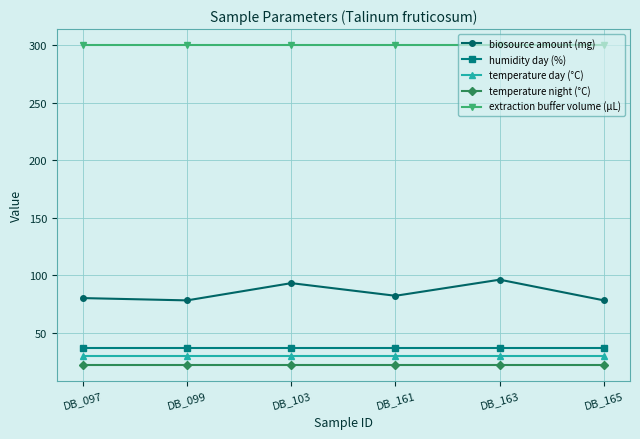

How many distinct data groups are displayed?

5